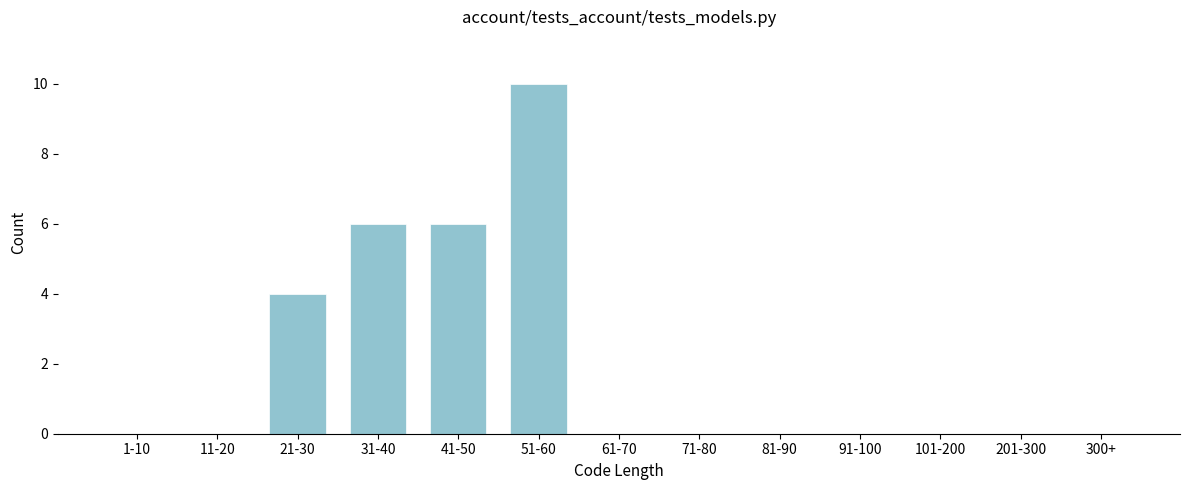

Reading left to right, what are all the values shown in this chart?

1-10=0	11-20=0	21-30=4	31-40=6	41-50=6	51-60=10	61-70=0	71-80=0	81-90=0	91-100=0	101-200=0	201-300=0	300+=0